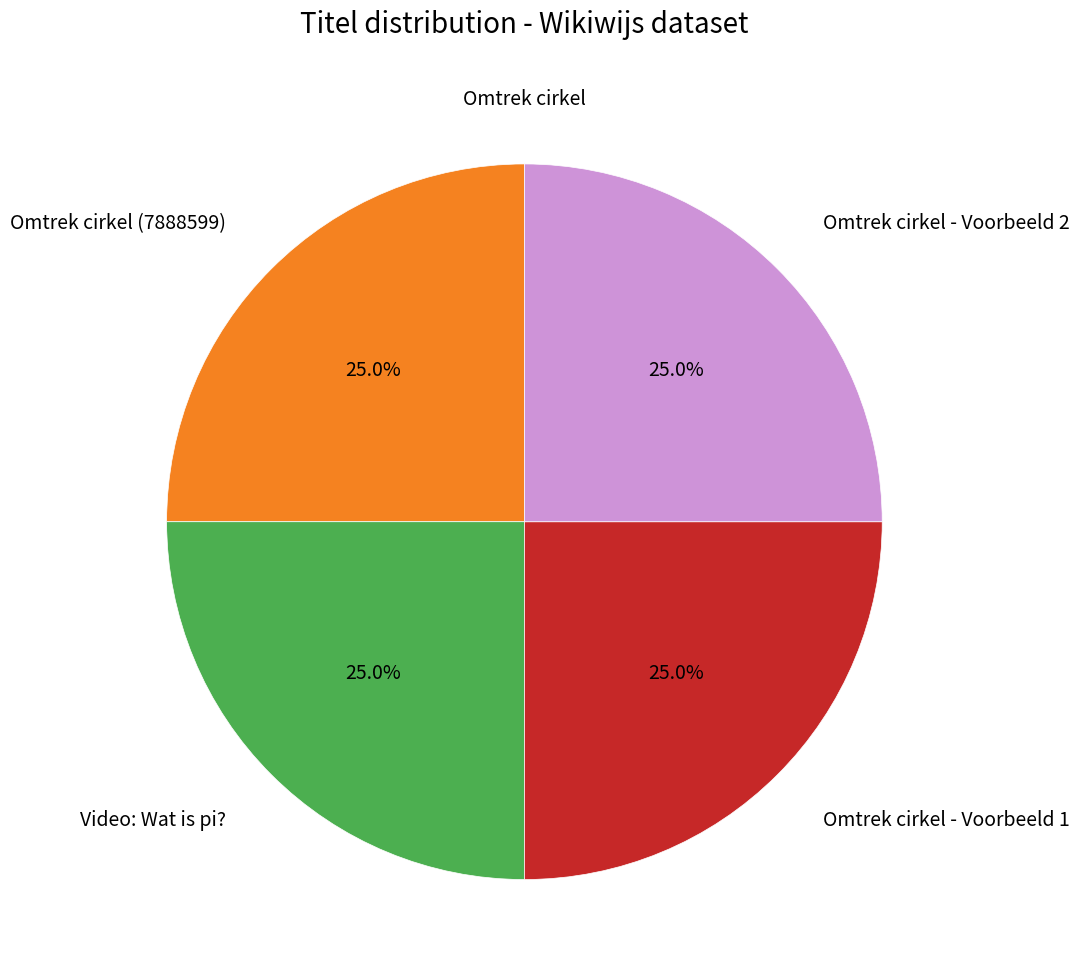

Does any single category account for the majority?

No